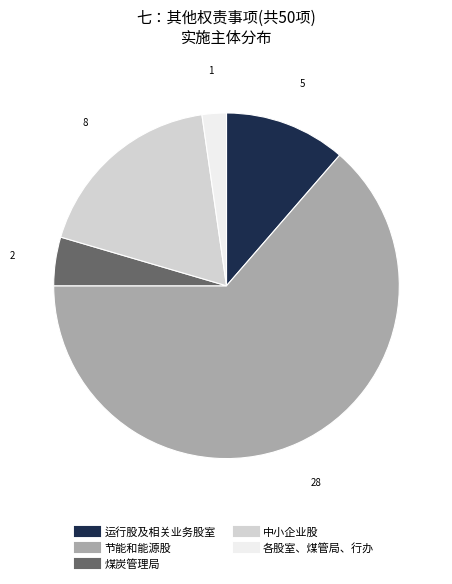

Which slice is the largest?

节能和能源股